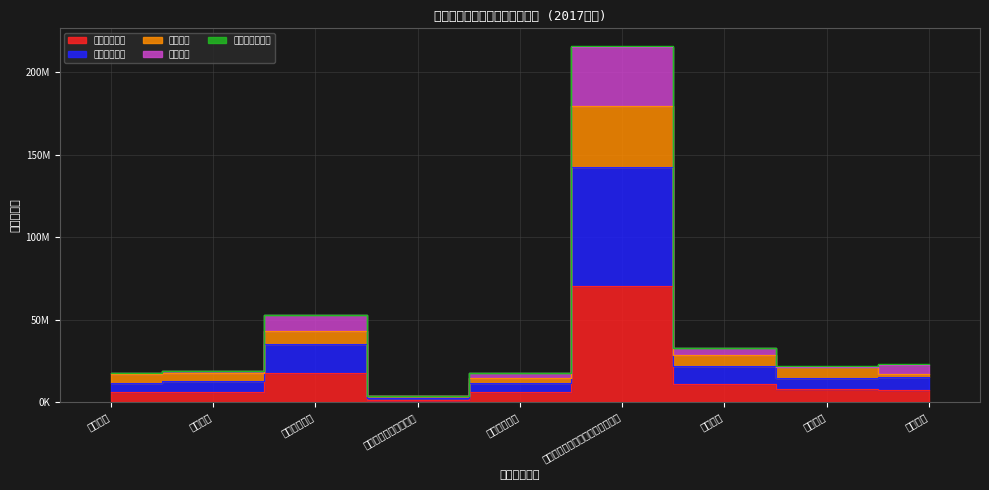

Is it true that 本年收入合计 equals 70270528.7 at 党委办公厅（室）及相关机构事务?

True